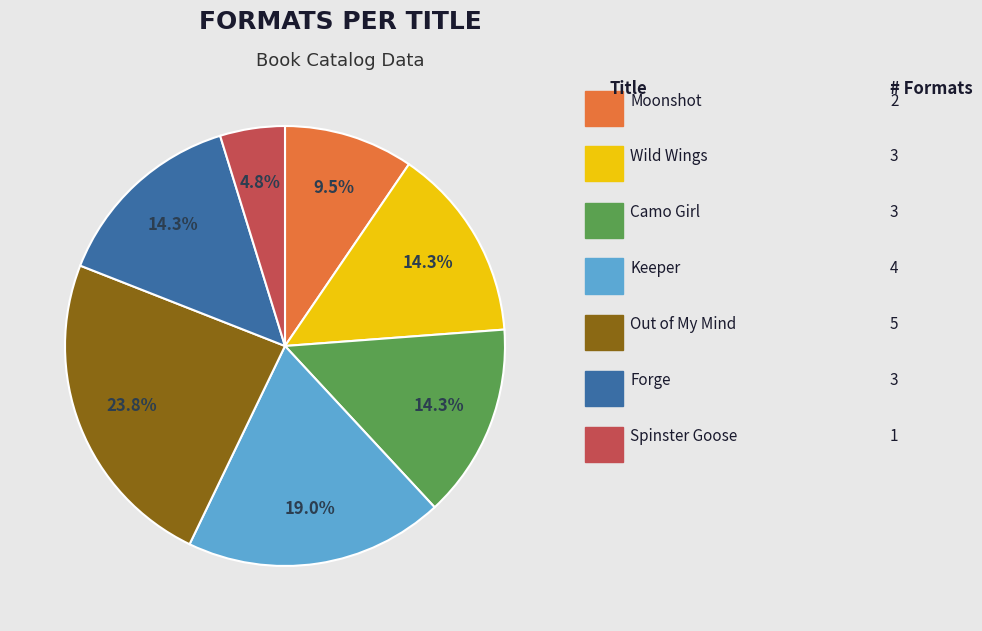

Does any single category account for the majority?

No